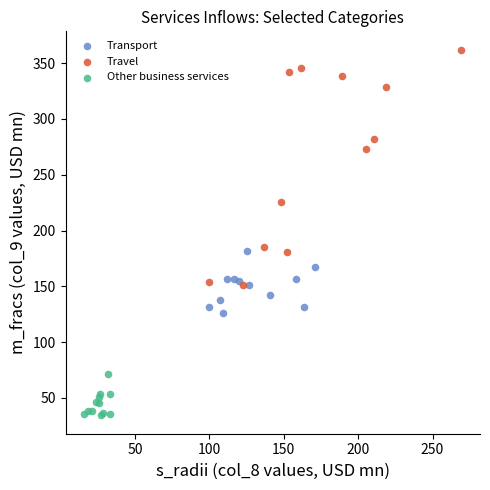

Which series contains the lowest Y value?

Other business services